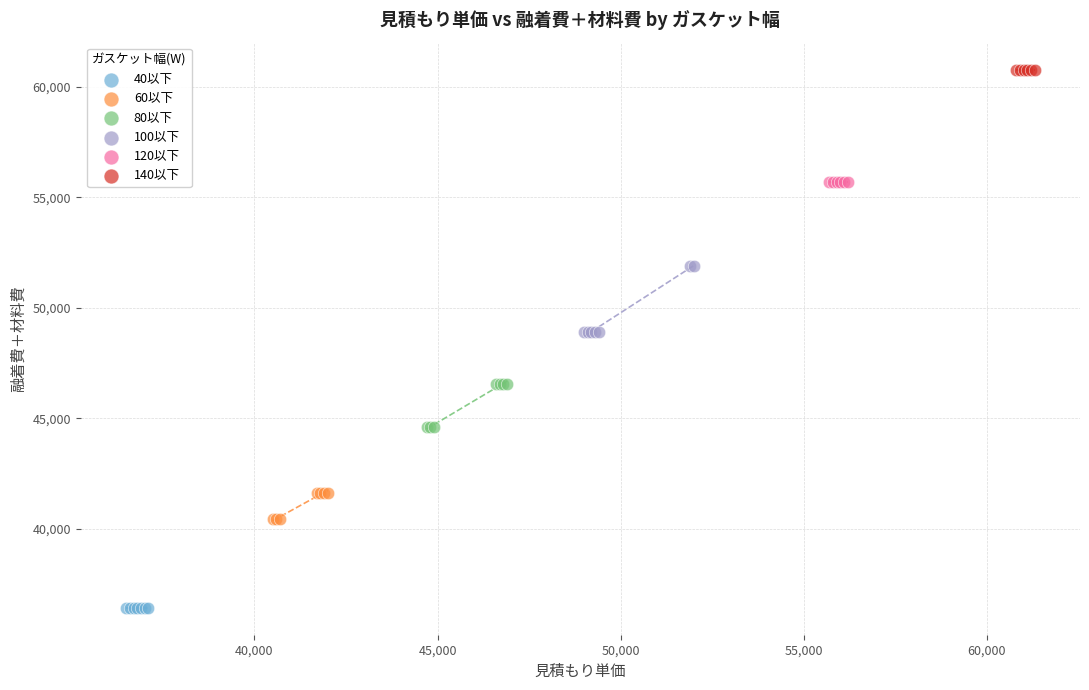

Which series reaches the minimum Y coordinate?

40以下